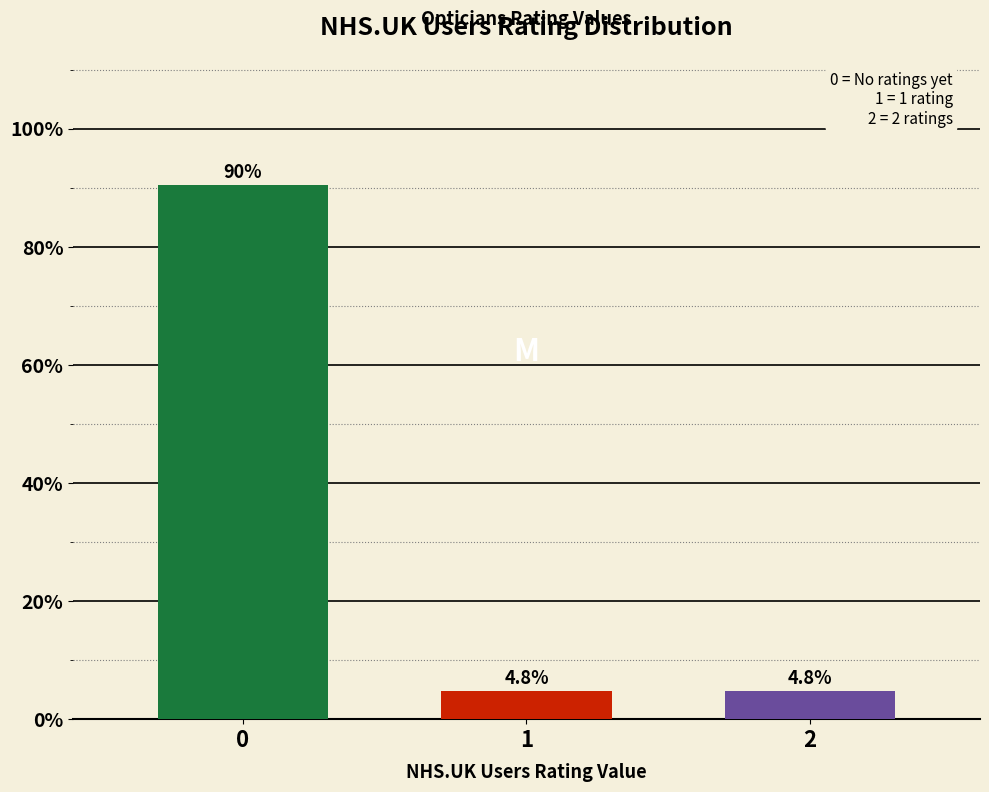

Reading right to left, transcribe all the data shown in this chart.

2=4.8	1=4.8	0=90.5